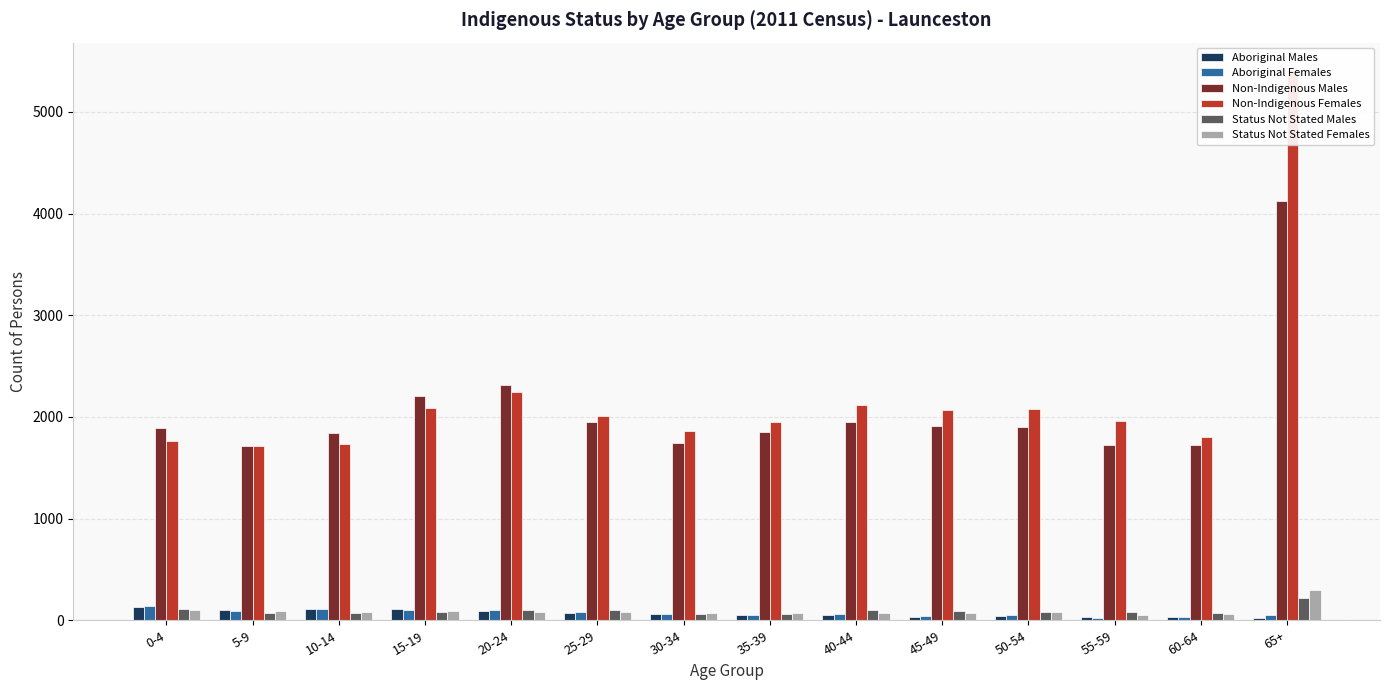

At which category is the sum across all series the highest?

65+